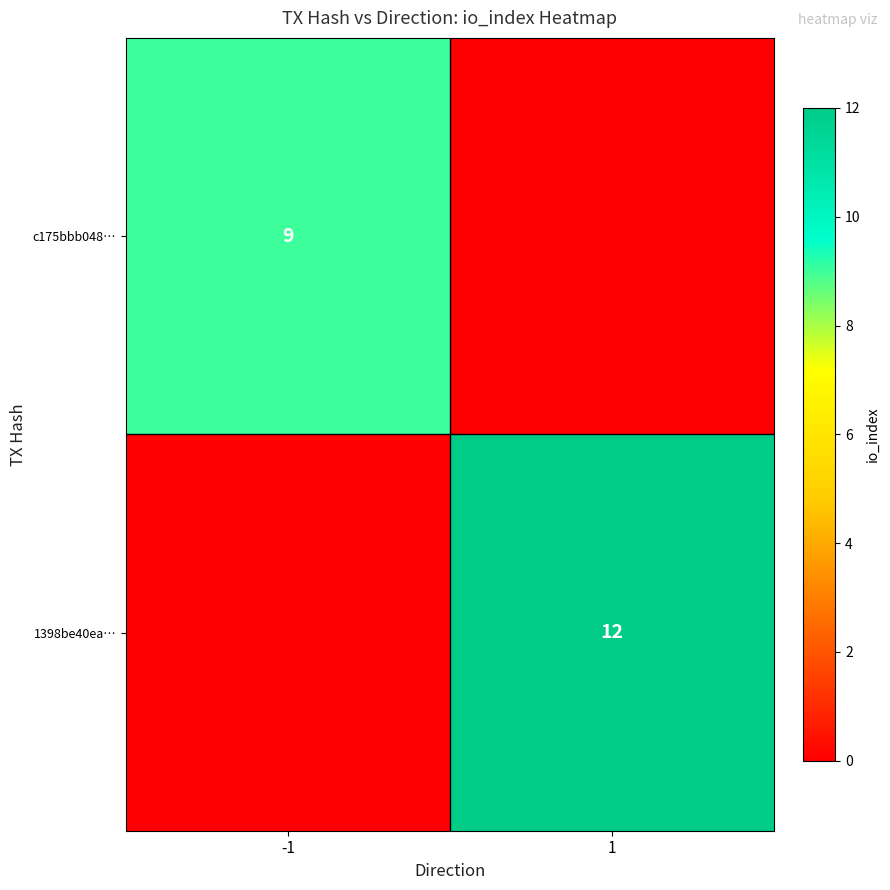

True or false: 1398be40ea… has a value of 8 at 1.

False